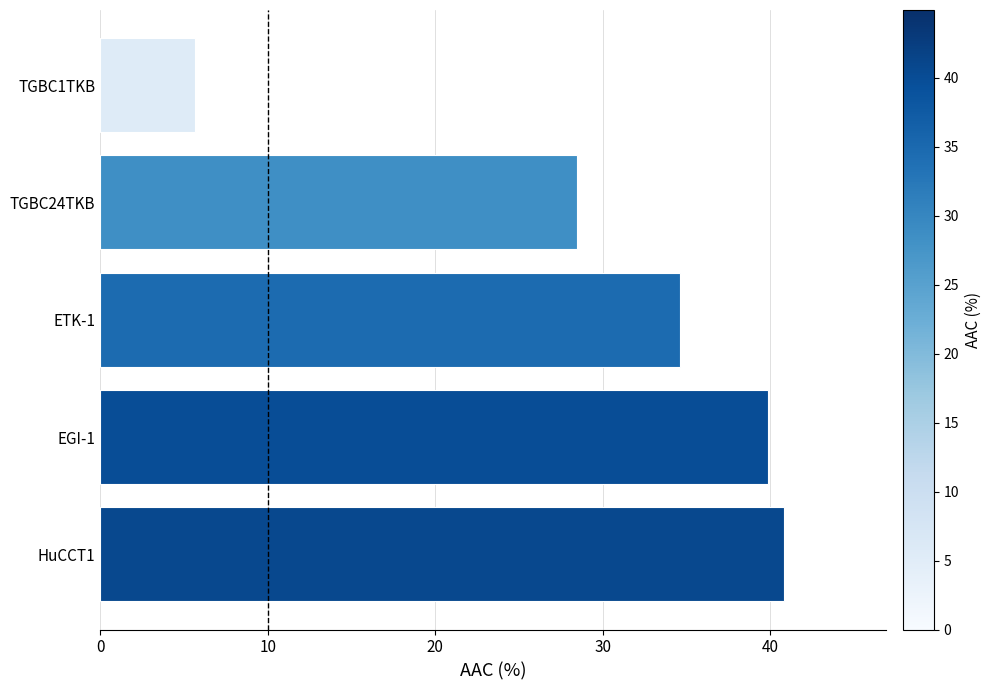

True or false: the data shows 41.4 at TGBC24TKB.

False